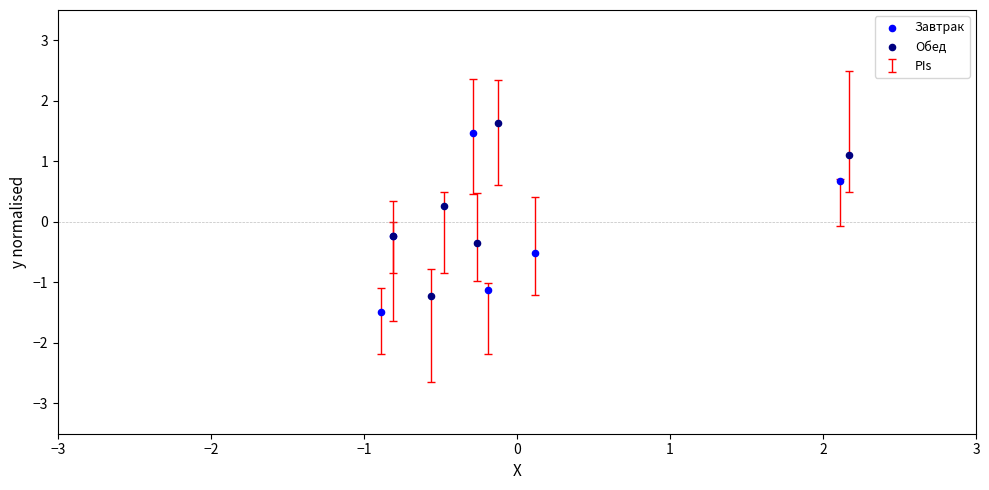

Which series contains the lowest Y value?

Завтрак